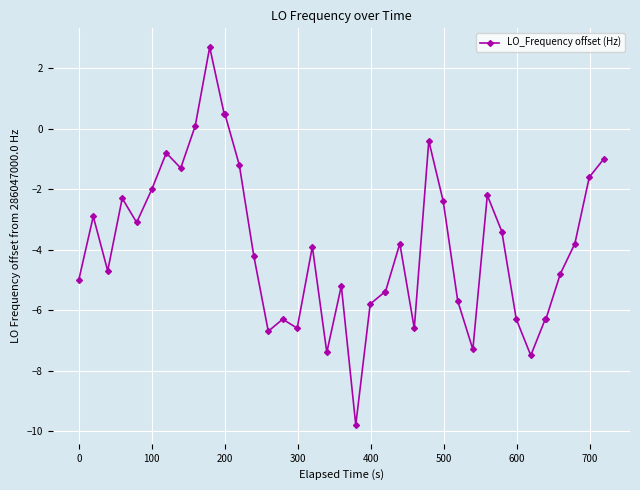

What is the minimum value shown in the chart?

-9.8